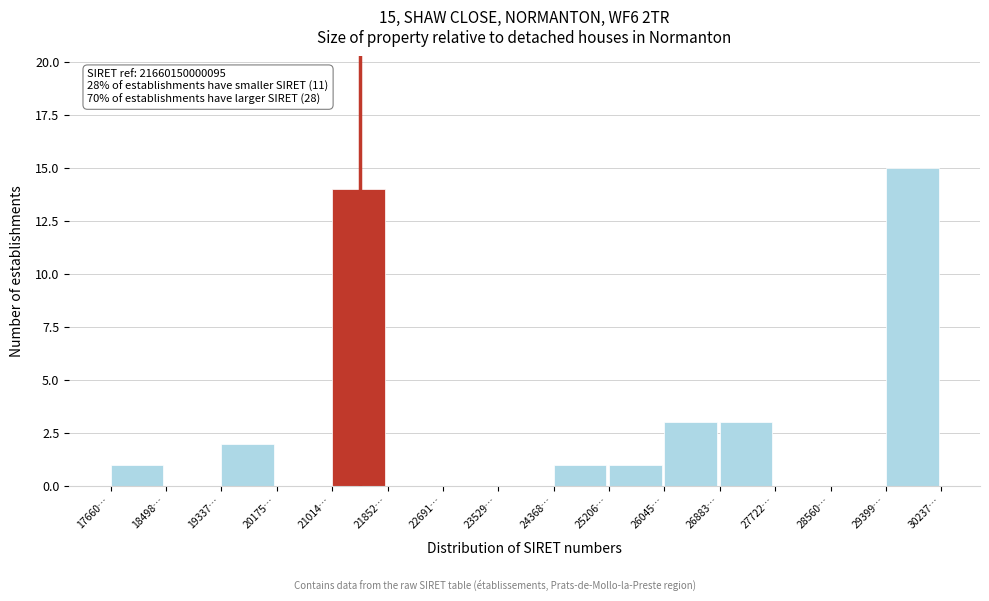

Reading left to right, what are all the values shown in this chart?

17660…=1	18498…=0	19337…=2	20175…=0	21014…=14	21852…=0	22691…=0	23529…=0	24368…=1	25206…=1	26045…=3	26883…=3	27722…=0	28560…=0	29399…=15